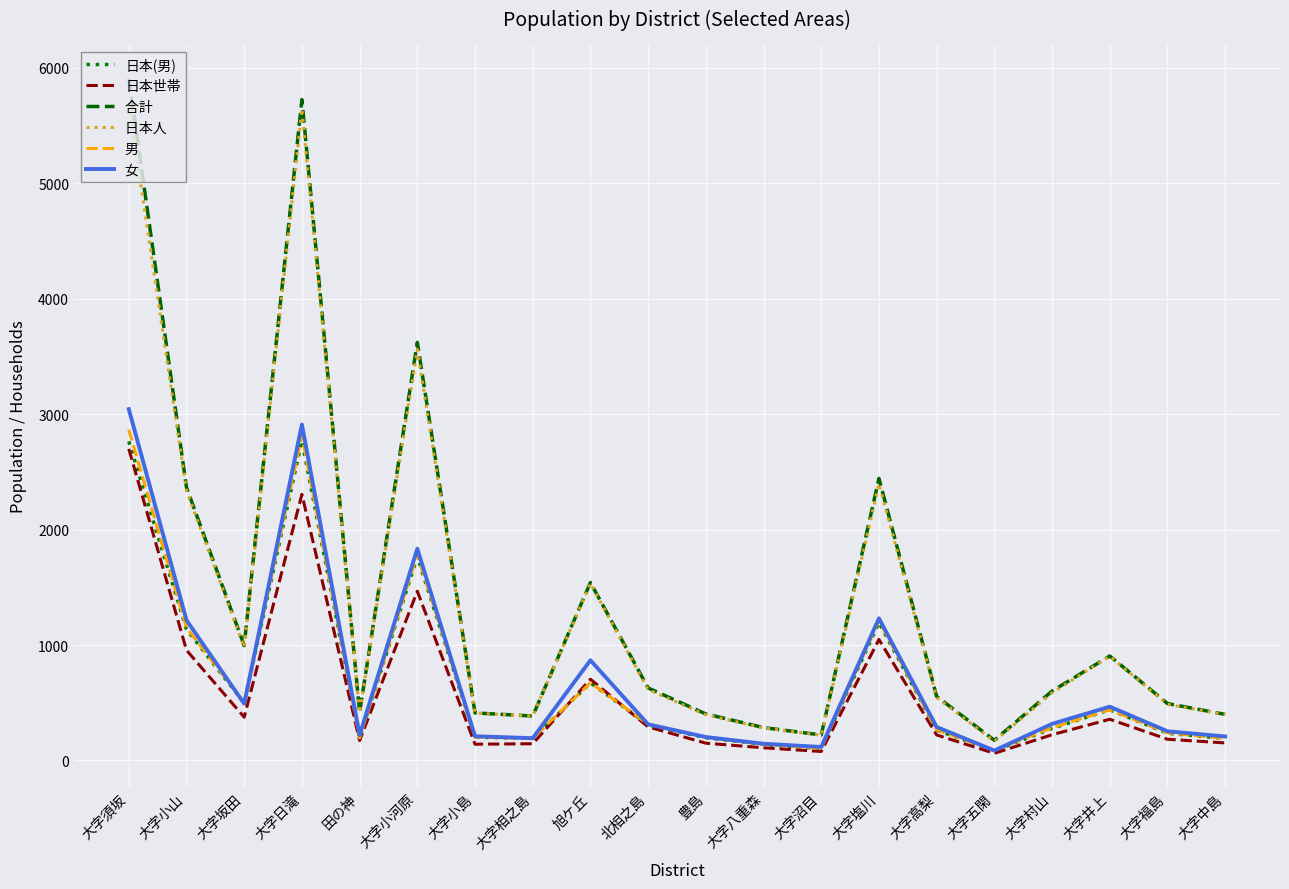

What is the spread (max minus min) of values at 大字高梨?

334